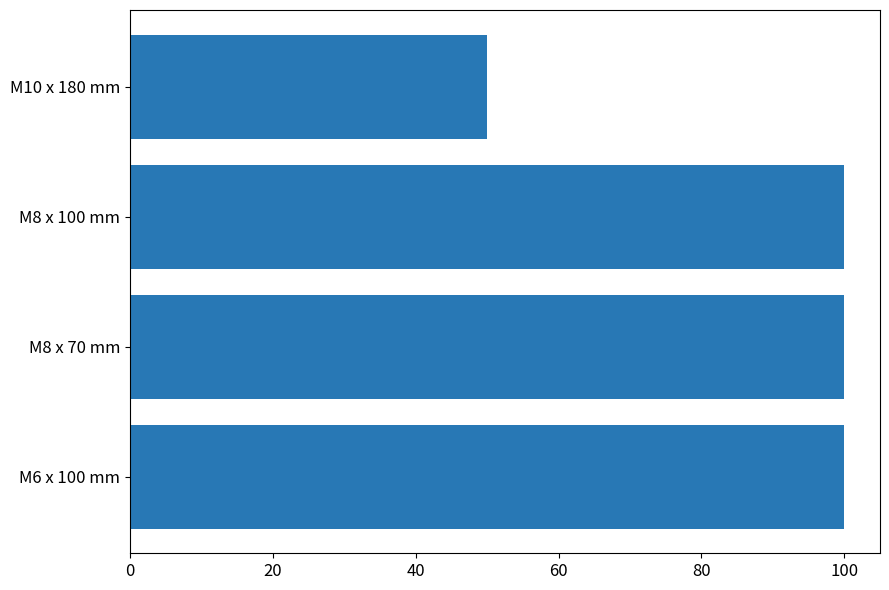

What is the average value?

88